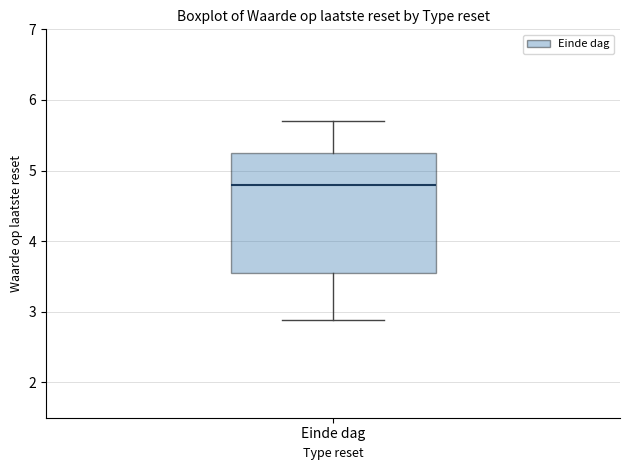

Read this box plot against the y-axis: the position of the median line, the range covered by the box, and the ends of both whiskers. The values are not printed on the chart, so give them approximately, as read against the axis.

median 4.8, box 3.5 to 5.3, whiskers 2.9 to 5.7